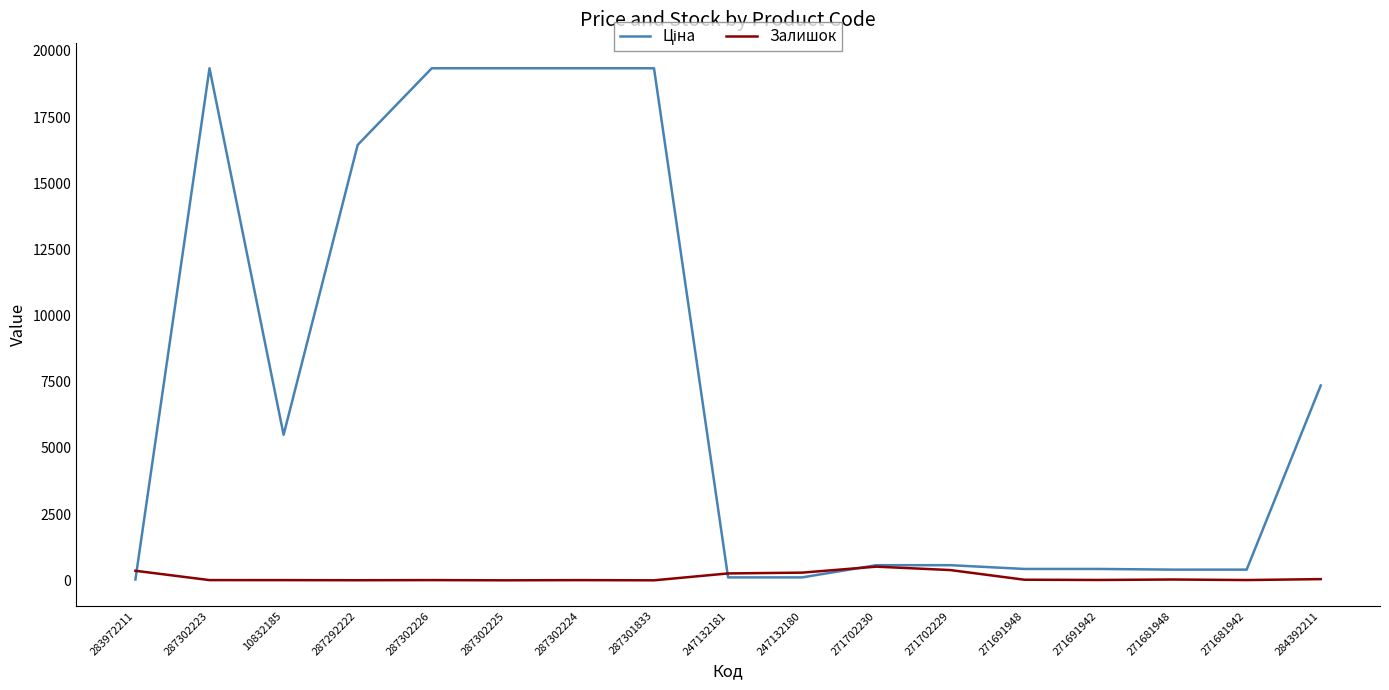

The value of Залишок at 287302226 is 8.0. True or false?

True